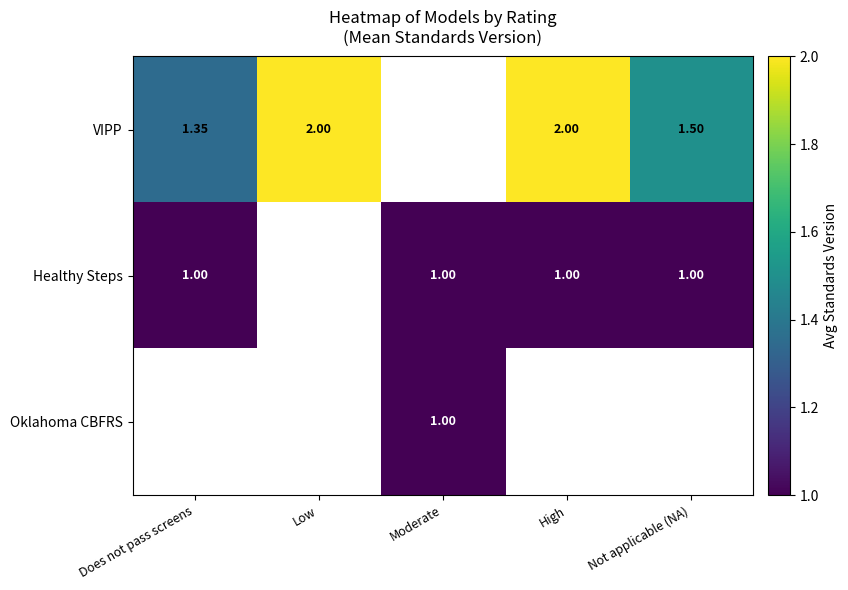

True or false: Healthy Steps has a value of 1.0 at Does not pass screens.

True